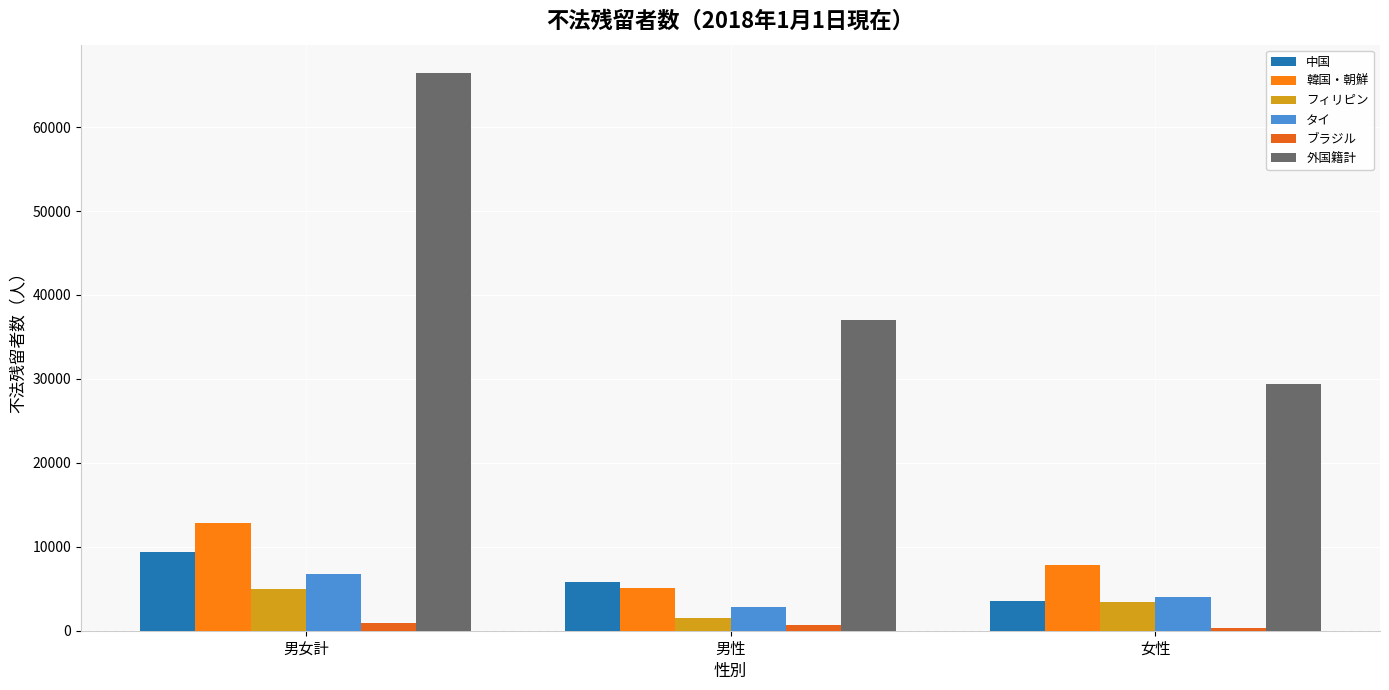

True or false: フィリピン has a value of 3468 at 女性.

True